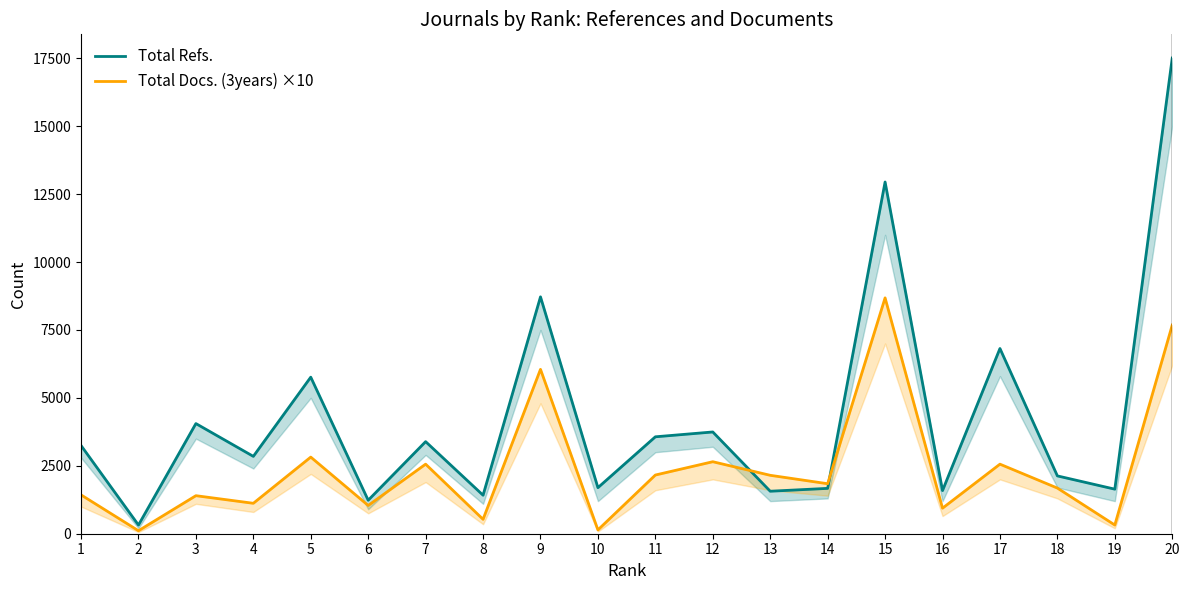

What is the difference between the Total Refs. values at 8 and 3?

2637